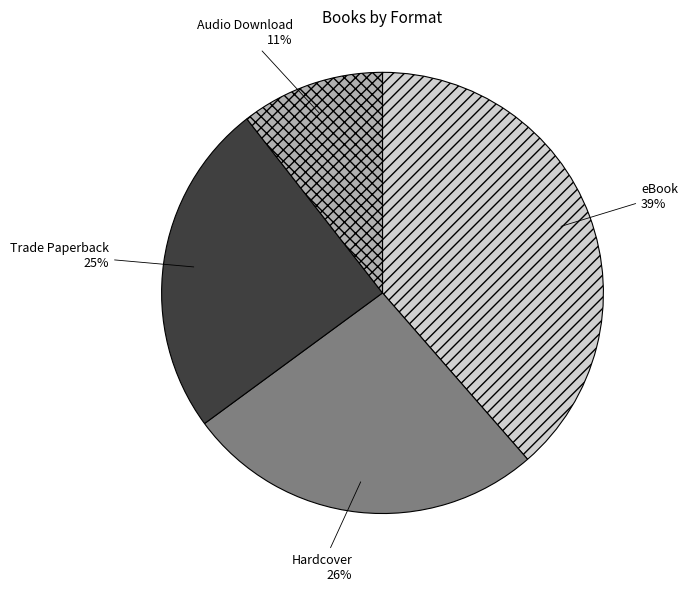

Which category has the smallest portion of the pie?

Audio Download